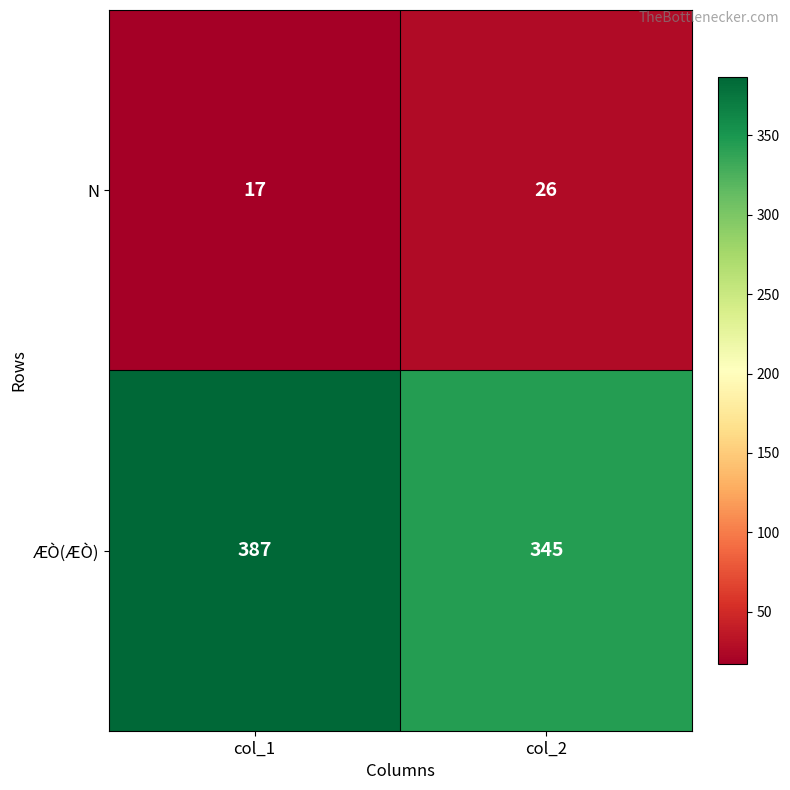

Reading left to right, extract all data points from this chart.

N: 17	26
ÆÒ(ÆÒ): 387	345